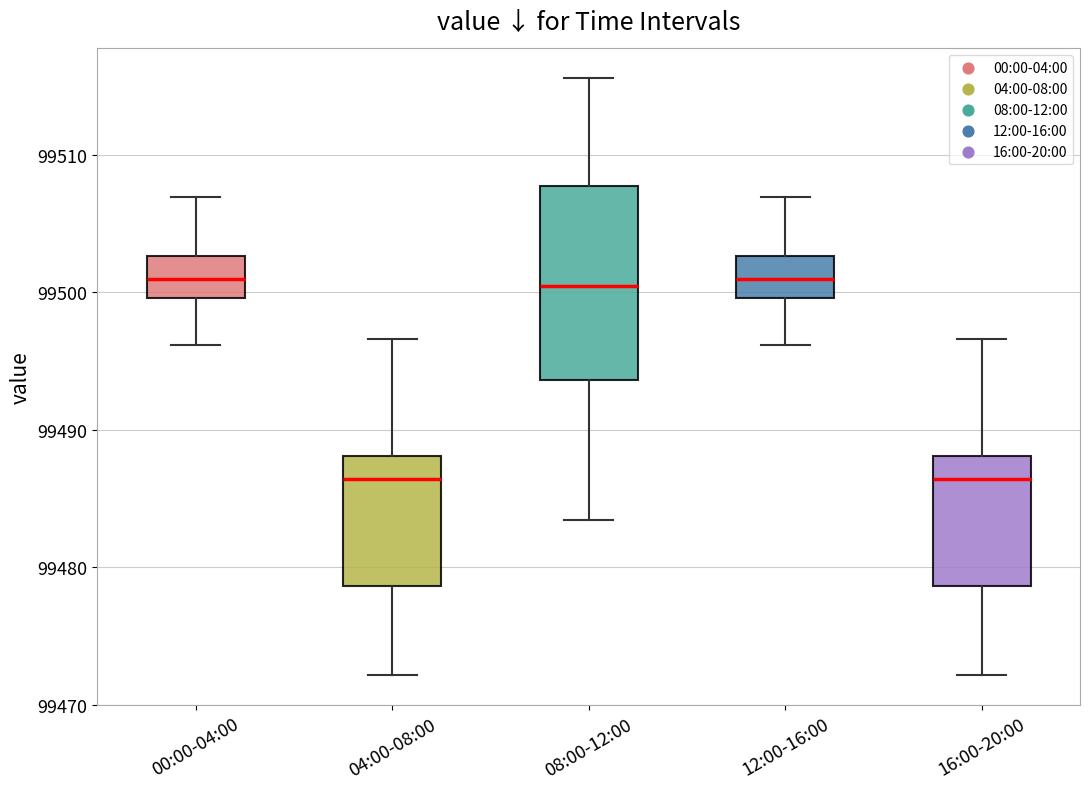

Where does the median line of the box for 08:00-12:00 sit on the y-axis? The values are not printed on the chart, so give them approximately, as read against the axis.

99500